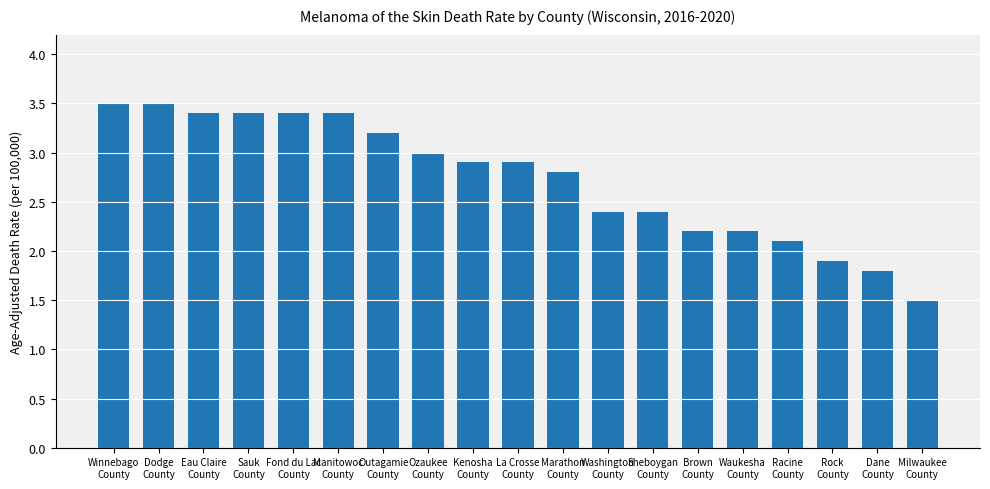

What is the ratio of the value at Rock
County to the value at Brown
County?

0.9